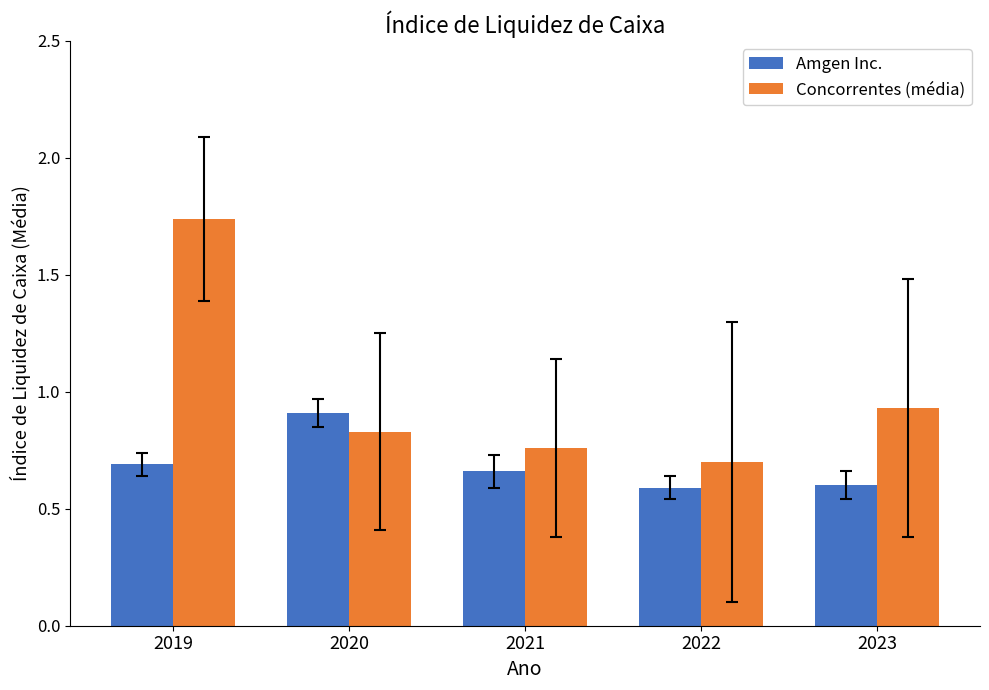

List the series in order of their overall mean, highest first.

Concorrentes (média), Amgen Inc.